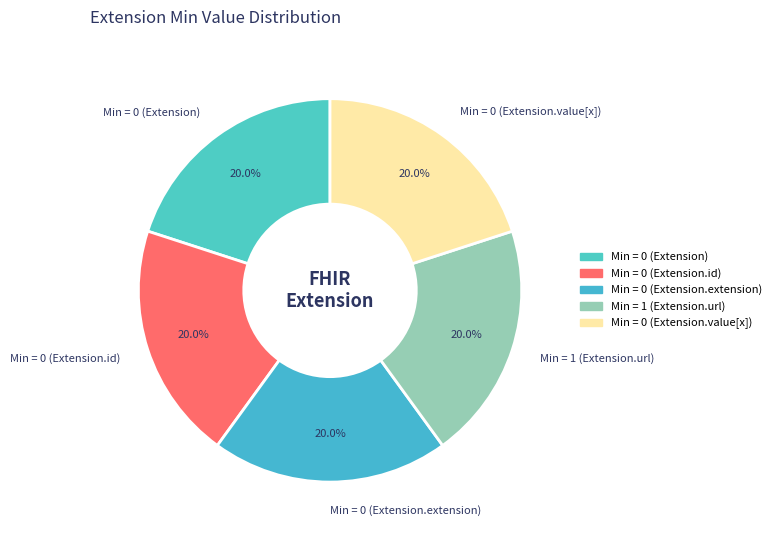

How many slices are in this pie chart?

5